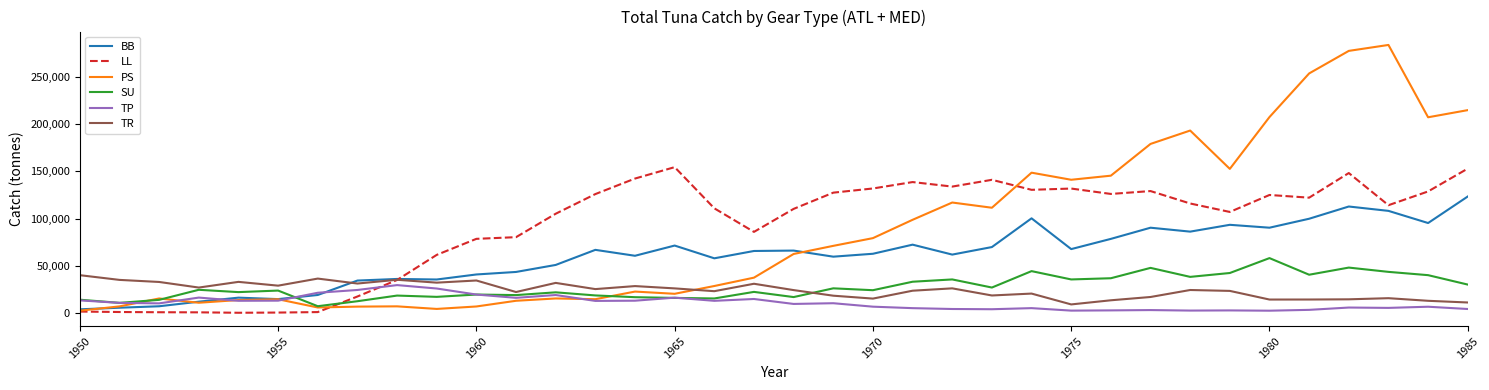

Does the chart display data point markers on the line(s)?

No